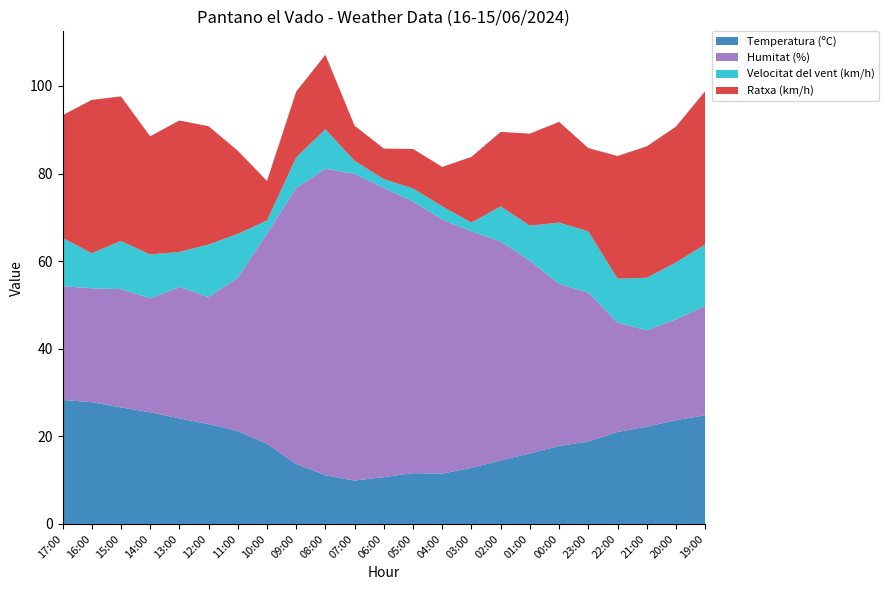

Reading left to right, transcribe all the data shown in this chart.

Temperatura (ºC): 28.3	27.8	26.6	25.5	24.1	22.8	21.2	18.3	13.7	11.1	9.9	10.7	11.6	11.5	12.8	14.5	16.1	17.8	18.8	21.0	22.2	23.7	24.8
Humitat (%): 26.0	26.0	27.0	26.0	30.0	29.0	35.0	48.0	63.0	70.0	70.0	66.0	62.0	58.0	54.0	50.0	44.0	37.0	34.0	25.0	22.0	23.0	25.0
Velocitat del vent (km/h): 11.0	8.0	11.0	10.0	8.0	12.0	10.0	3.0	7.0	9.0	3.0	2.0	3.0	3.0	2.0	8.0	8.0	14.0	14.0	10.0	12.0	13.0	14.0
Ratxa (km/h): 28.0	35.0	33.0	27.0	30.0	27.0	19.0	9.0	15.0	17.0	8.0	7.0	9.0	9.0	15.0	17.0	21.0	23.0	19.0	28.0	30.0	31.0	35.0